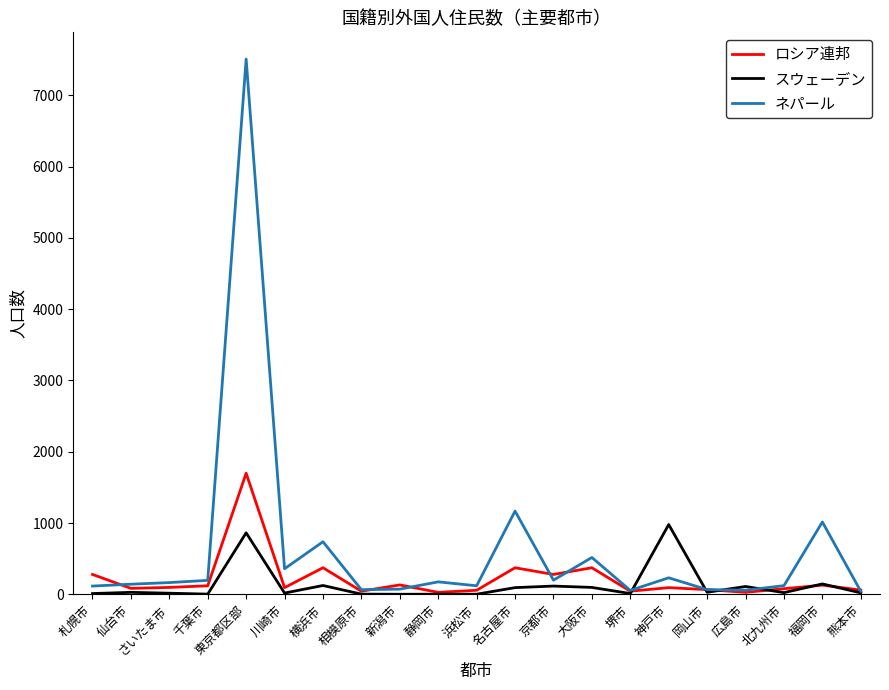

The ネパール series shows 7509 at 東京都区部. True or false?

True